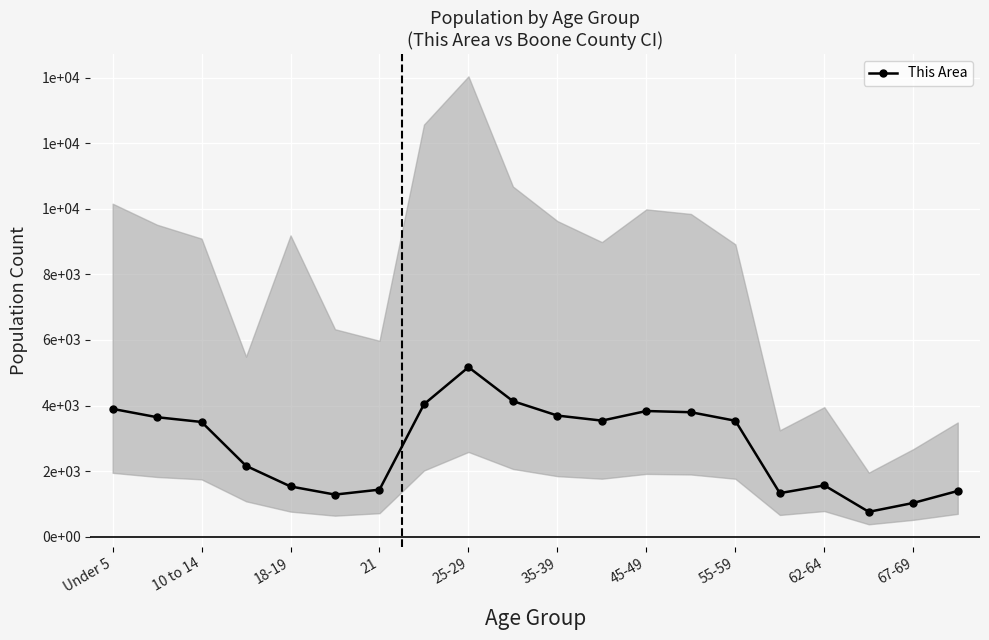

Between 62-64 and 25-29, which is larger?

25-29